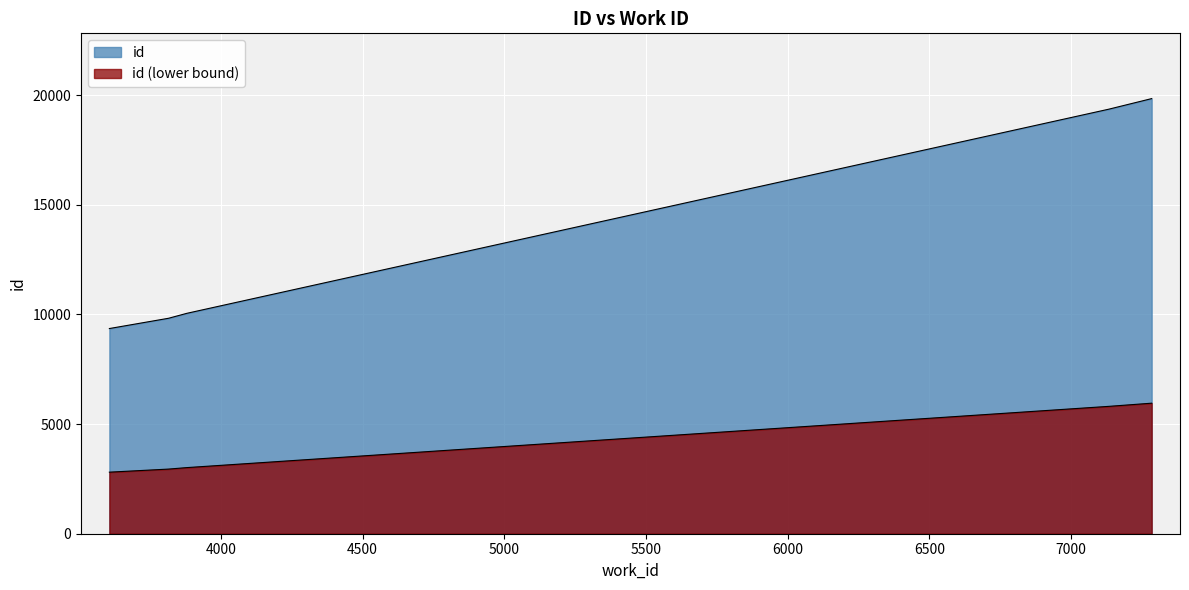

What is the difference between the maximum and minimum values?

10485